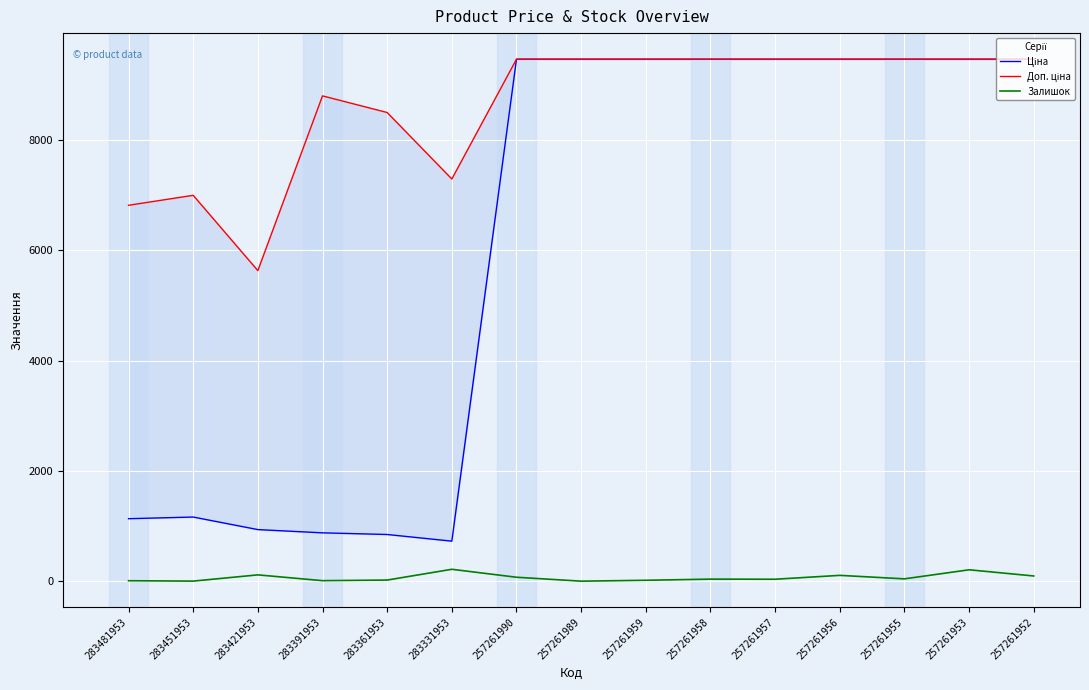

What is the approximate value of Доп. ціна at 257261955?

9458.9